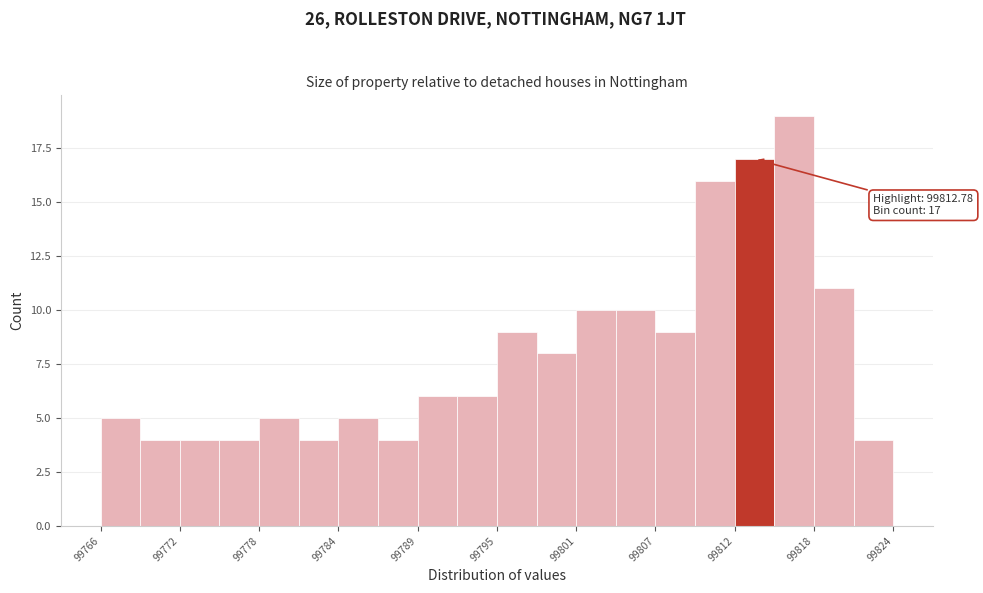

Around what value on the x-axis is the tallest bar? Give the approximate position of its centre, as read against the axis.

99817